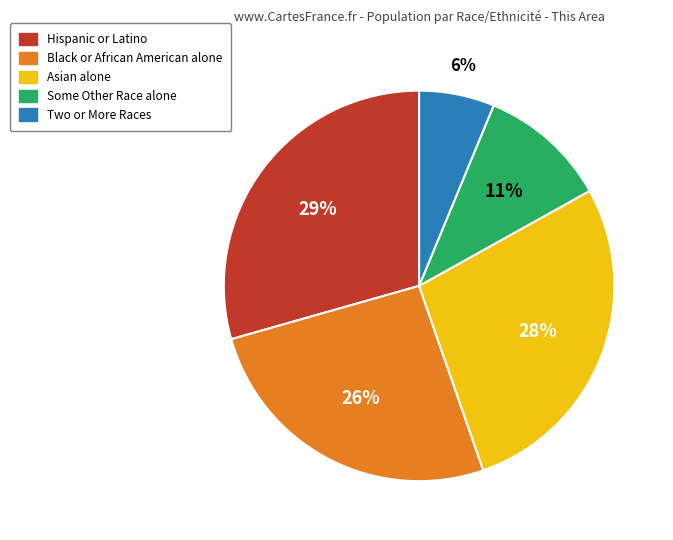

Combined, do Two or More Races and Asian alone account for over 50%?

No